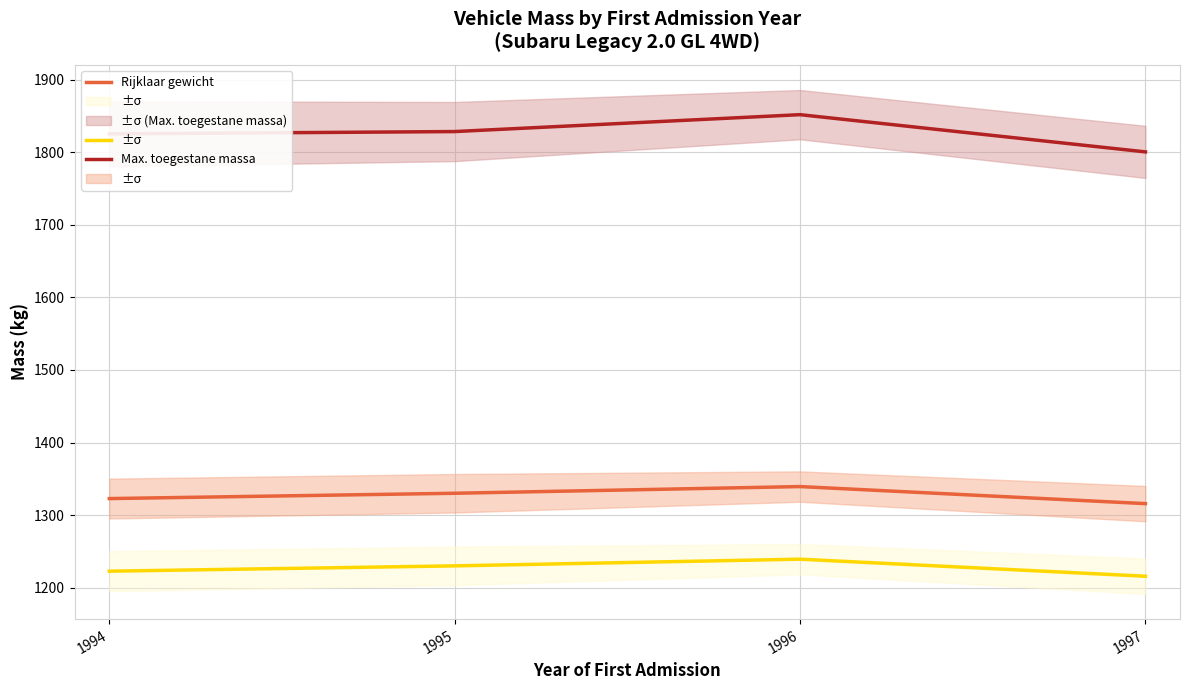

How many data points in Rijklaar gewicht are above 1330?

2